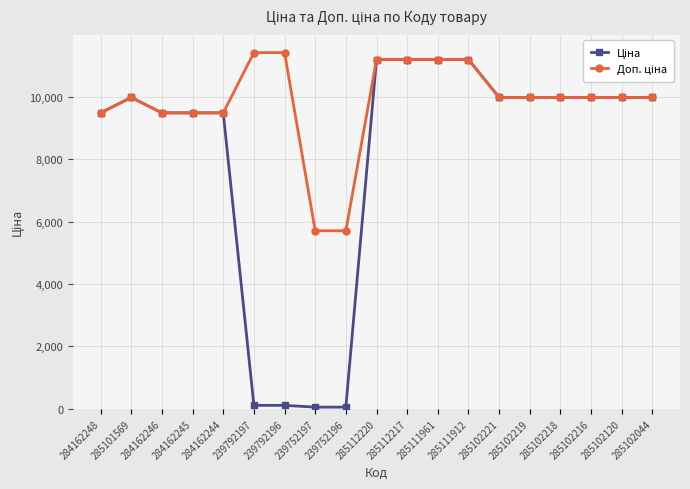

At how many categories does at least one series exceed 9618?

13